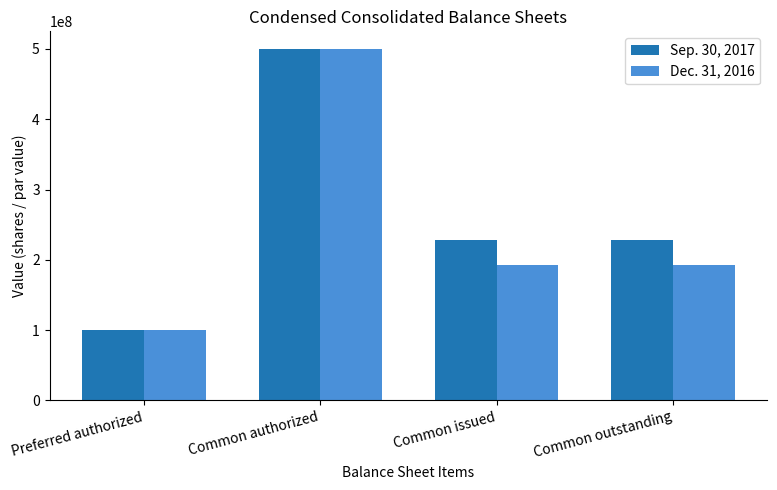

What is the difference between the maximum and second lowest values in the Sep. 30, 2017 series?

272375040